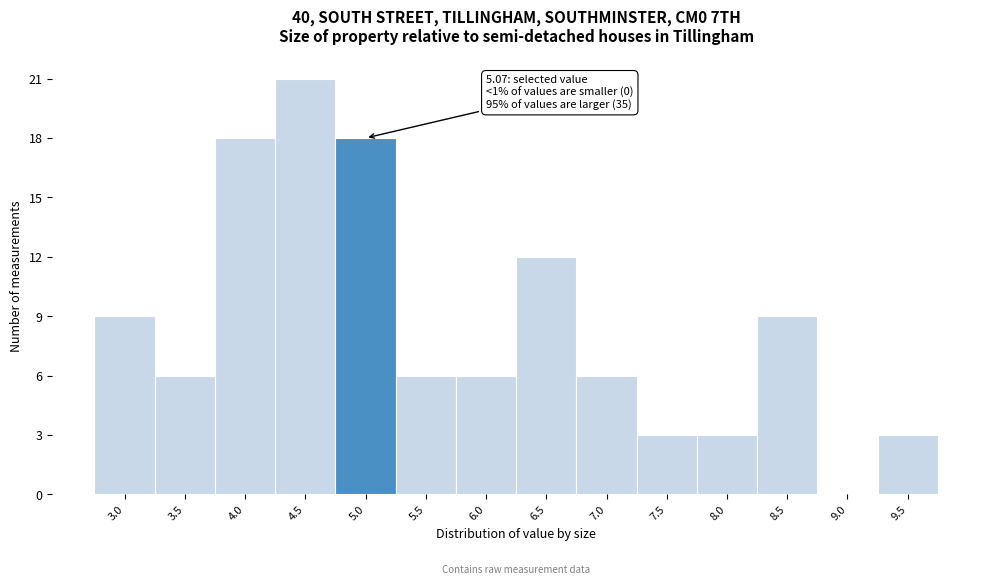

Reading right to left, list all the values displayed in this chart.

9.5=3	9.0=0	8.5=9	8.0=3	7.5=3	7.0=6	6.5=12	6.0=6	5.5=6	5.0=18	4.5=21	4.0=18	3.5=6	3.0=9